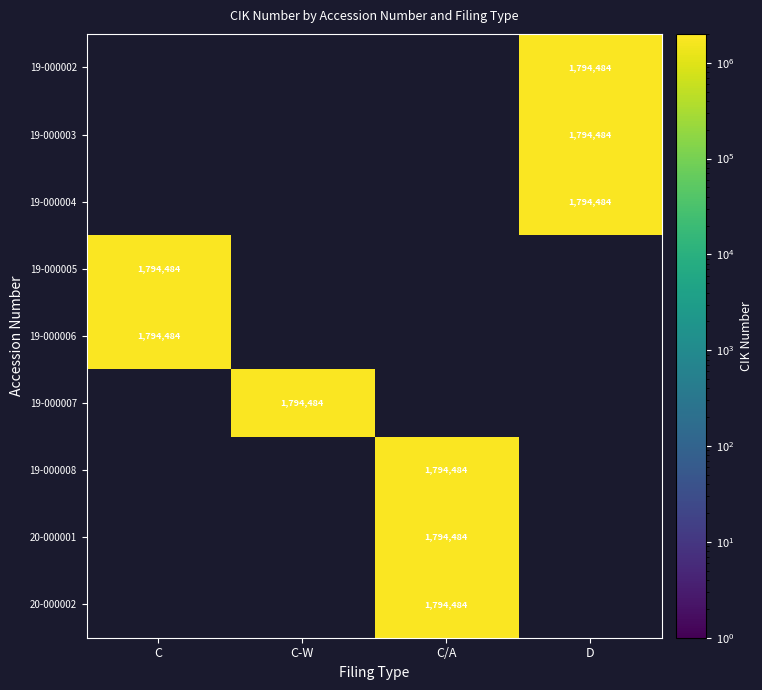

Is the value of 19-000002 at D greater than the value of 19-000004 at C-W?

No